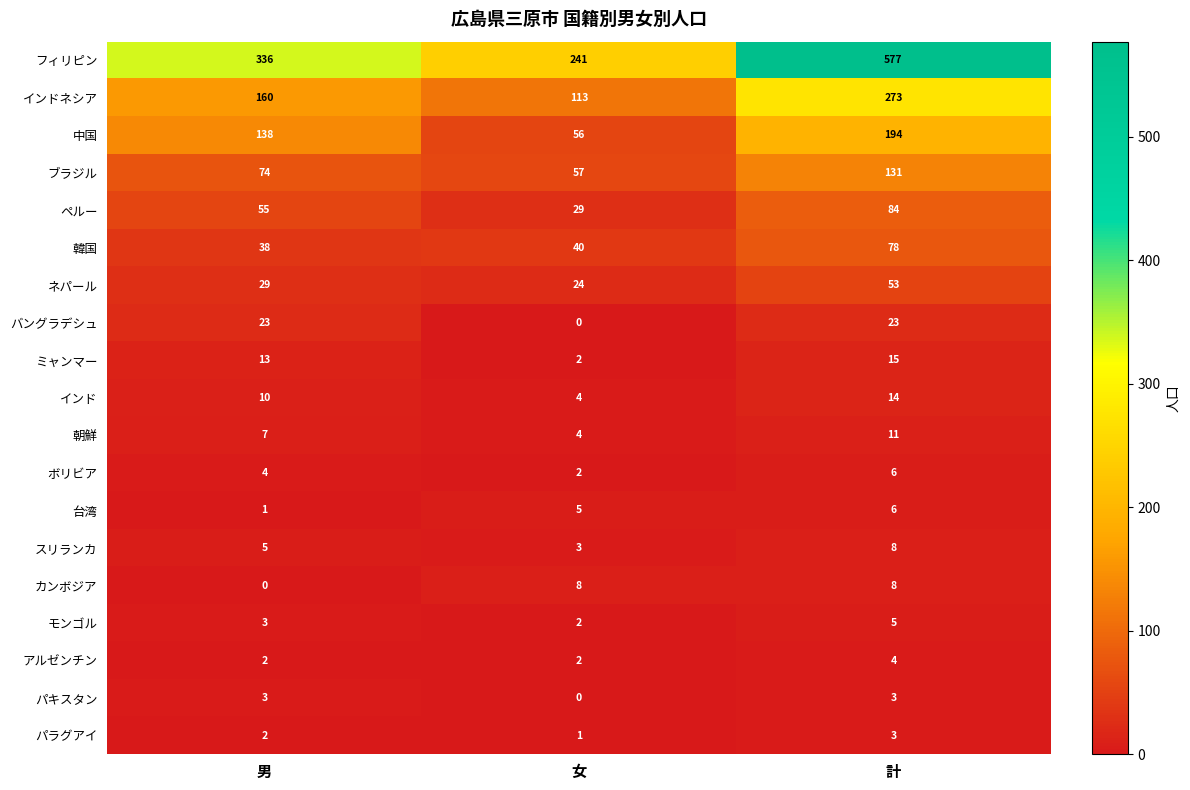

At which label is バングラデシュ closest to 11?

女